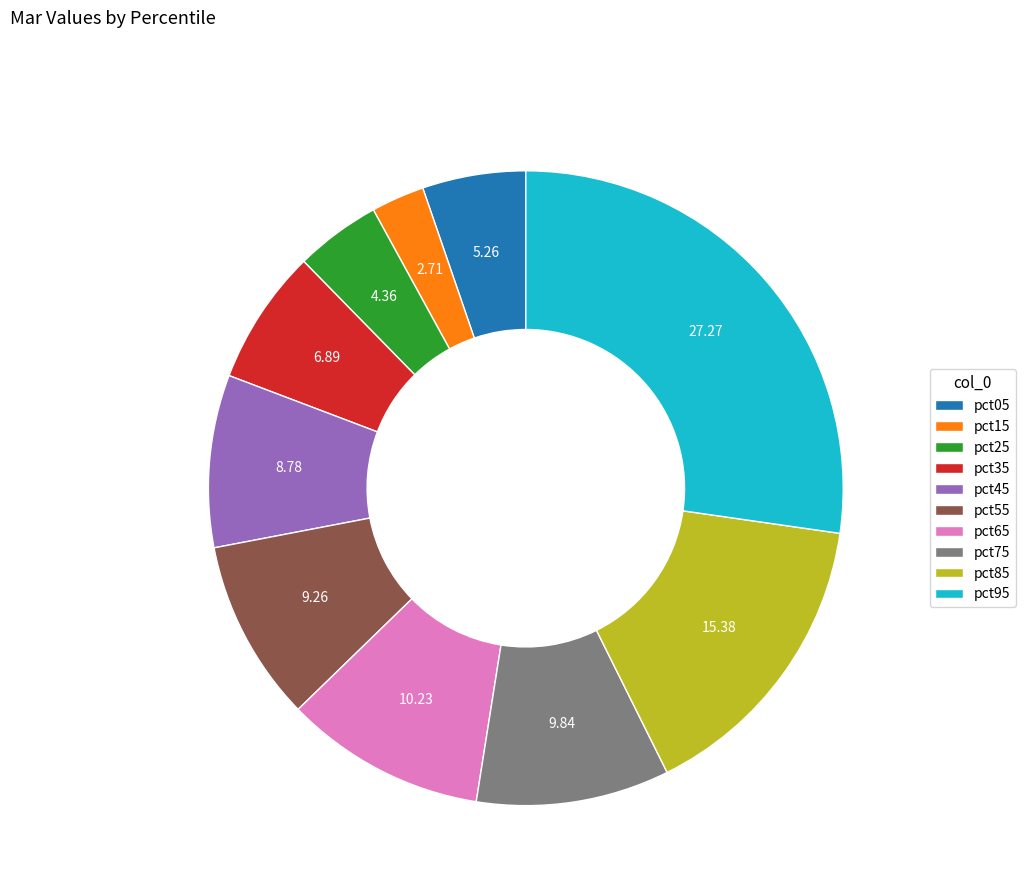

How many slices are in this pie chart?

10